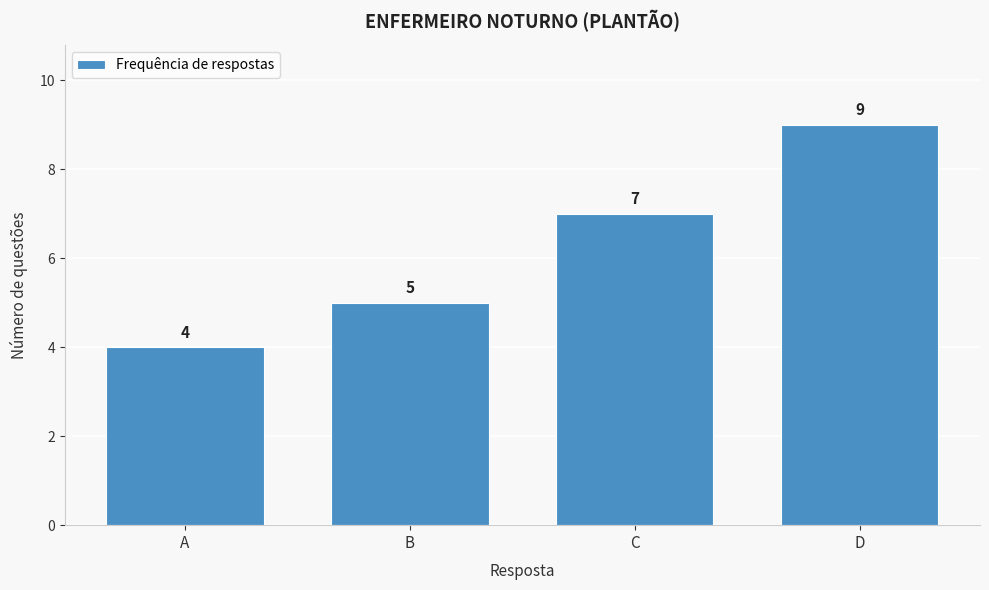

Reading right to left, list all the values displayed in this chart.

9	7	5	4